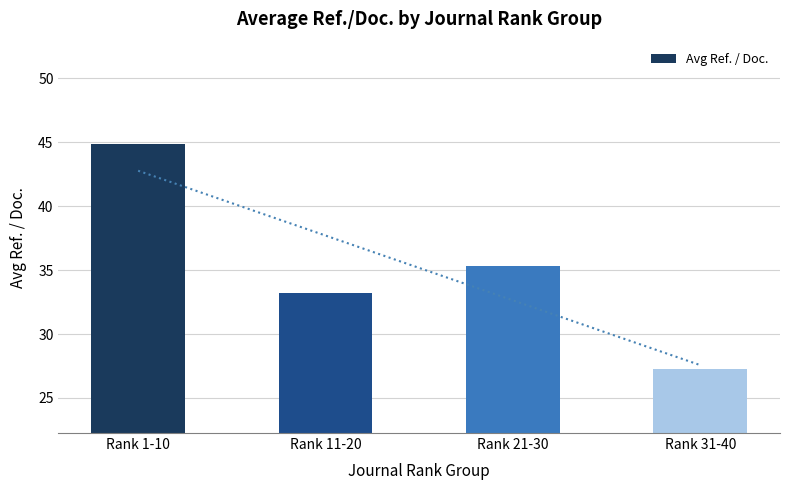

What position from the left is Rank 1-10?

1